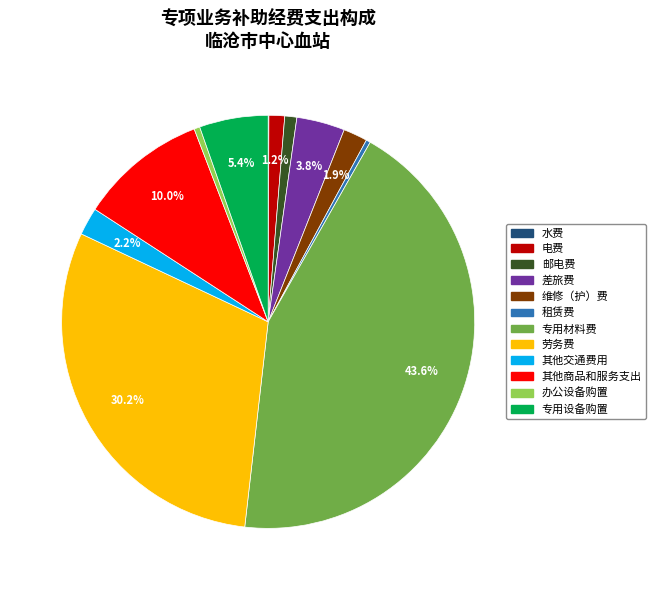

What is the largest slice in the pie chart?

专用材料费